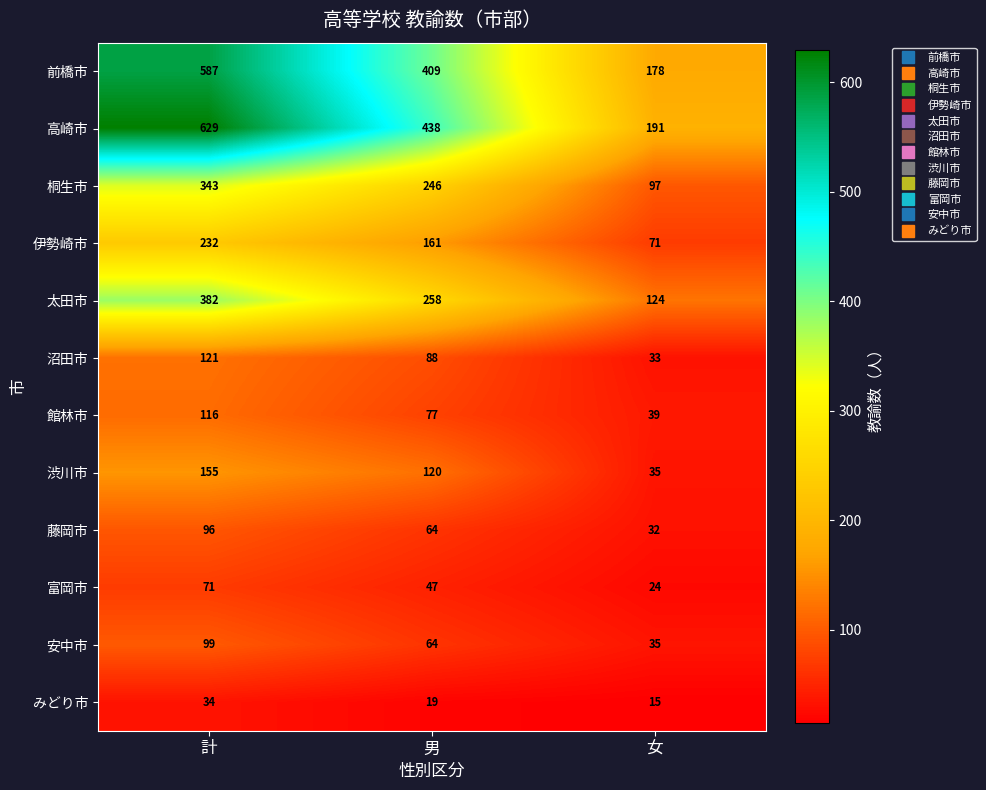

At how many categories does at least one series exceed 457?

1